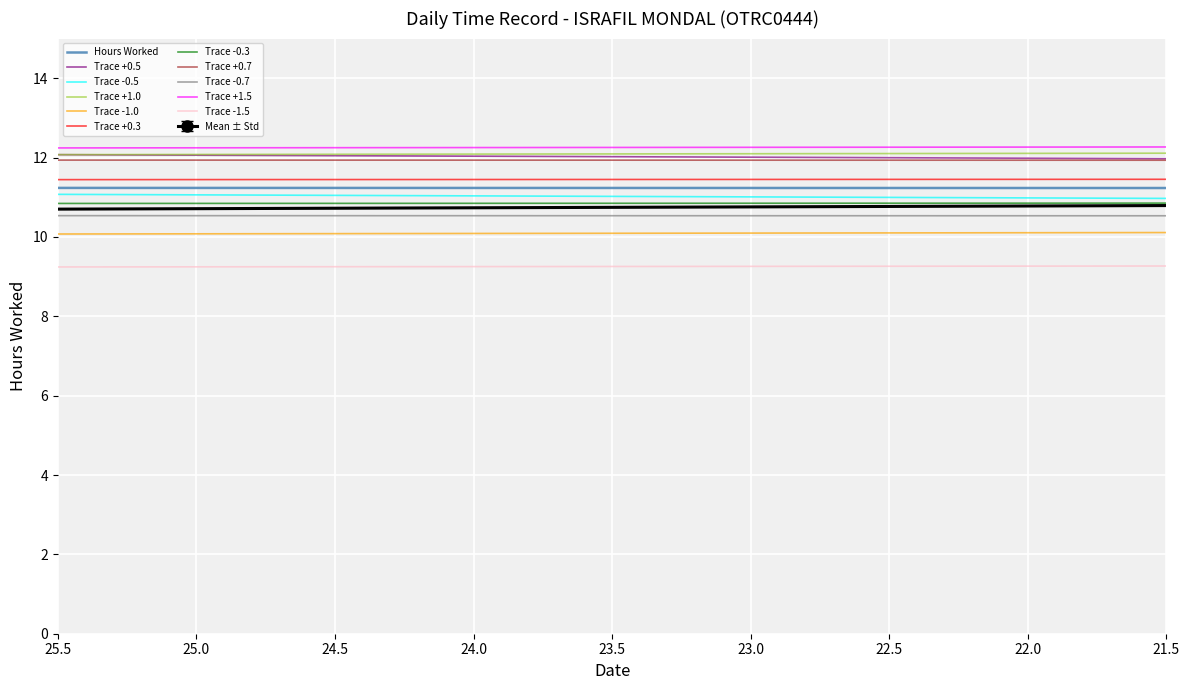

At which category does the chart reach its minimum across all series?

5